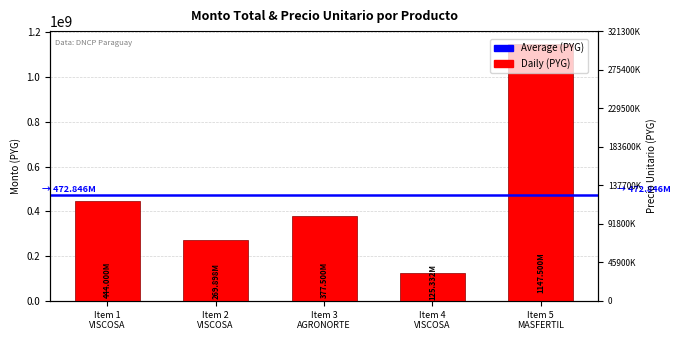

What is the approximate value at Item 3 AGRONORTE?

377500000